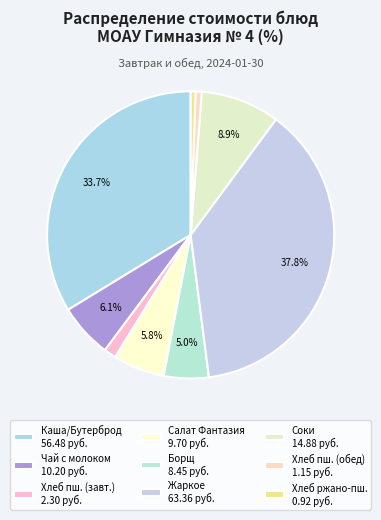

How many slices are in this pie chart?

9